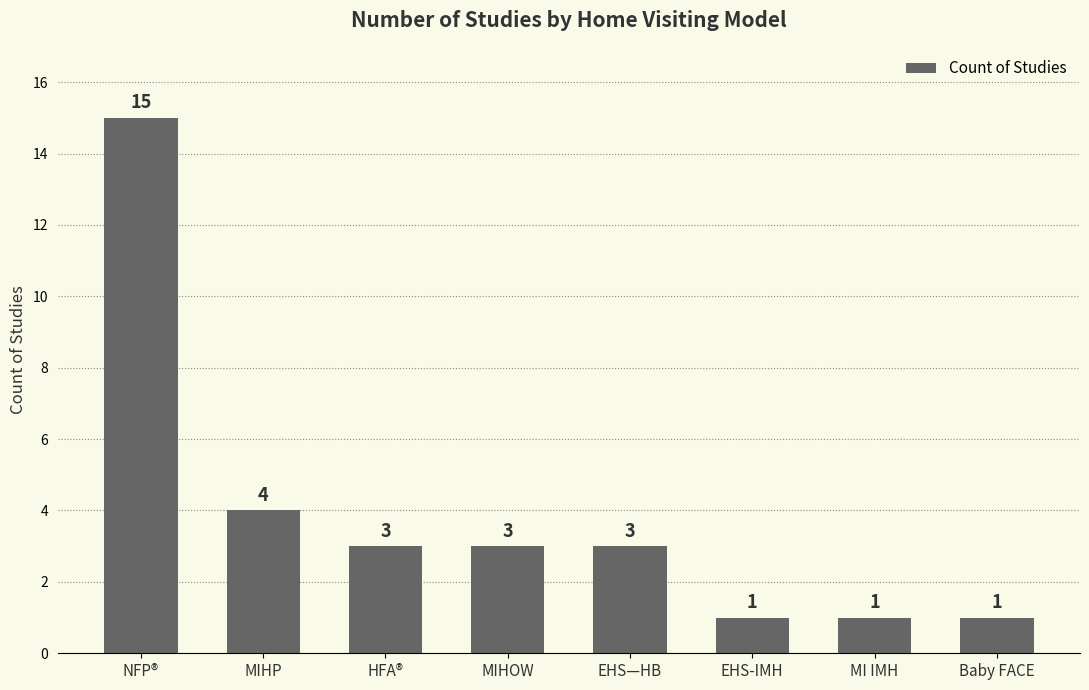

What position from the left is HFA®?

3